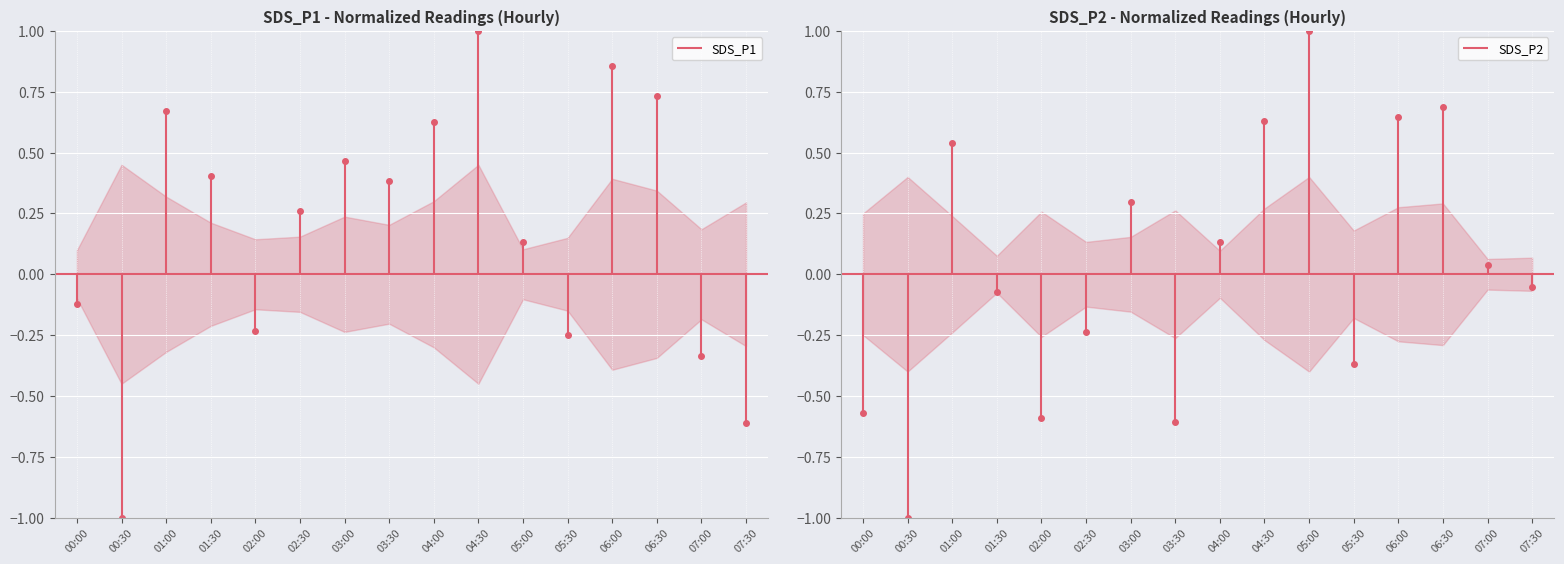

Which series has the largest total across all categories?

SDS_P1